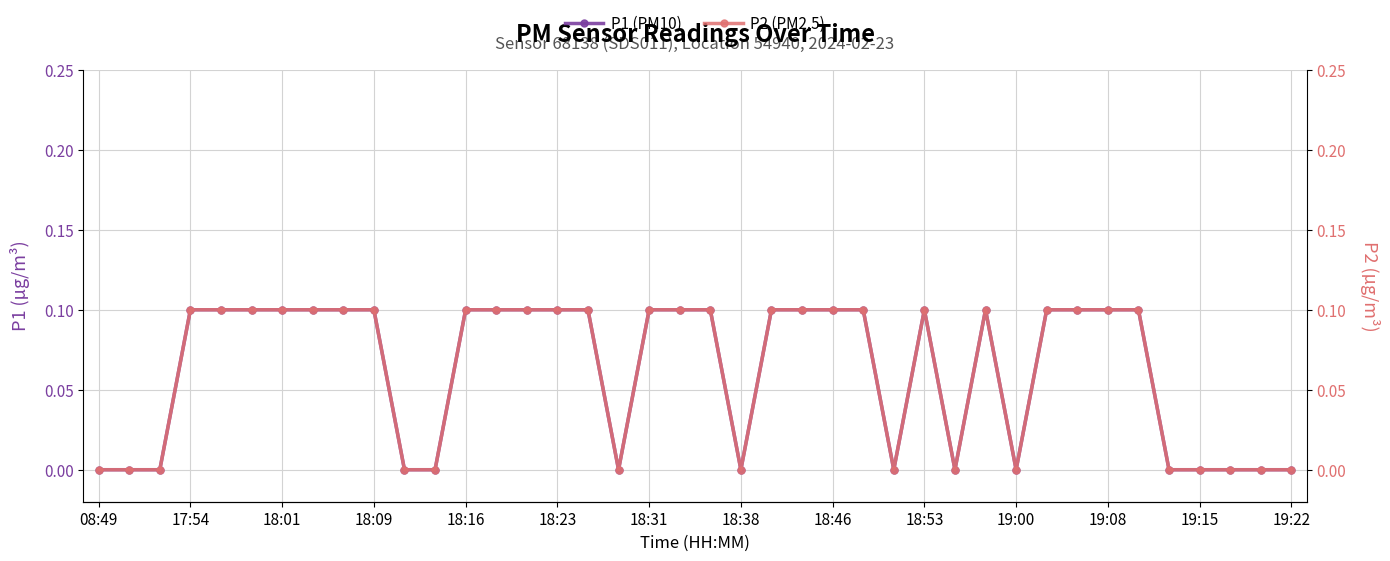

Does the chart display data point markers on the line(s)?

Yes